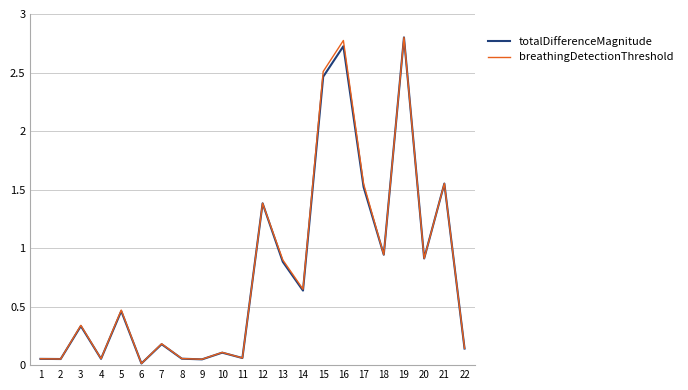

True or false: breathingDetectionThreshold has more than 0 points higher than both neighbors.

True